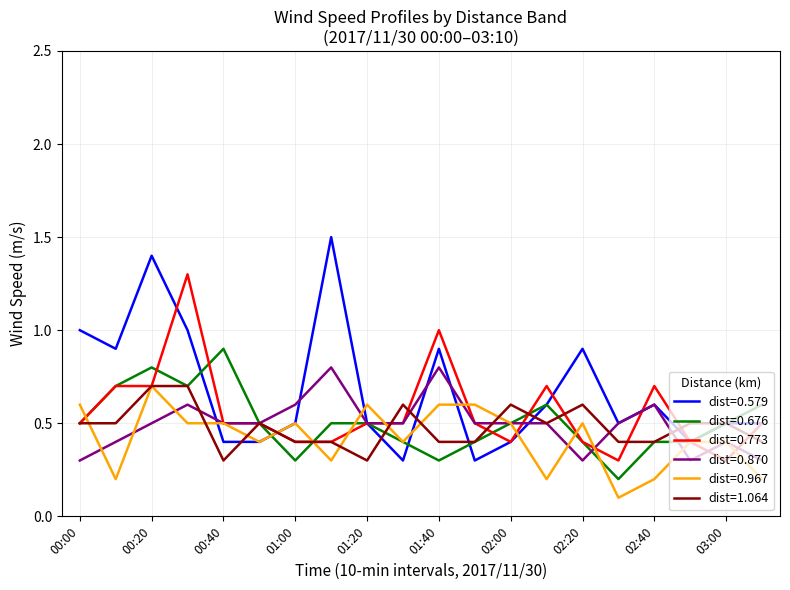

Which series has the widest spread of values?

dist=0.579